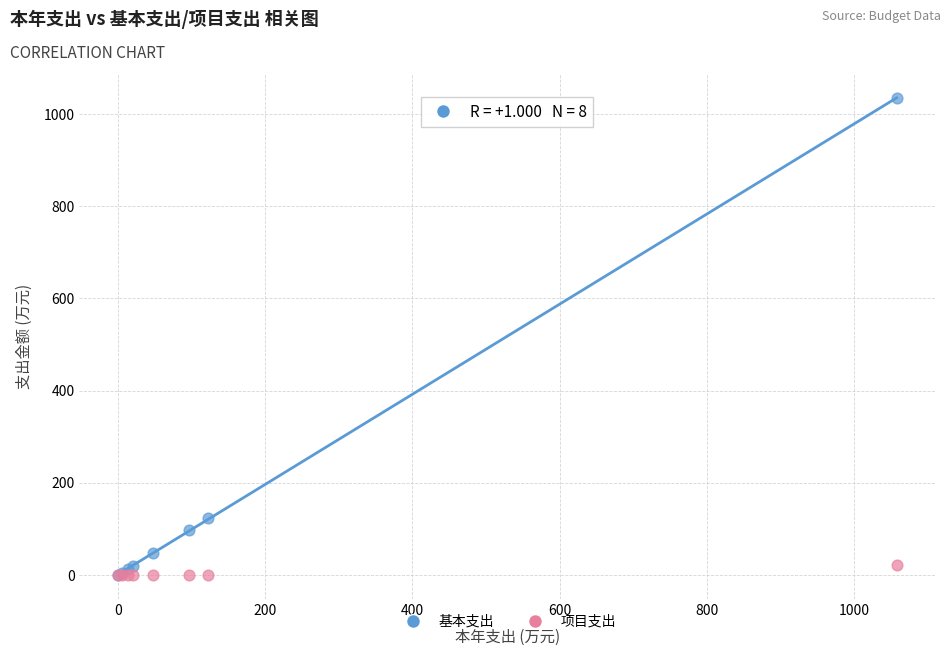

Which series has the widest spread of Y values?

基本支出